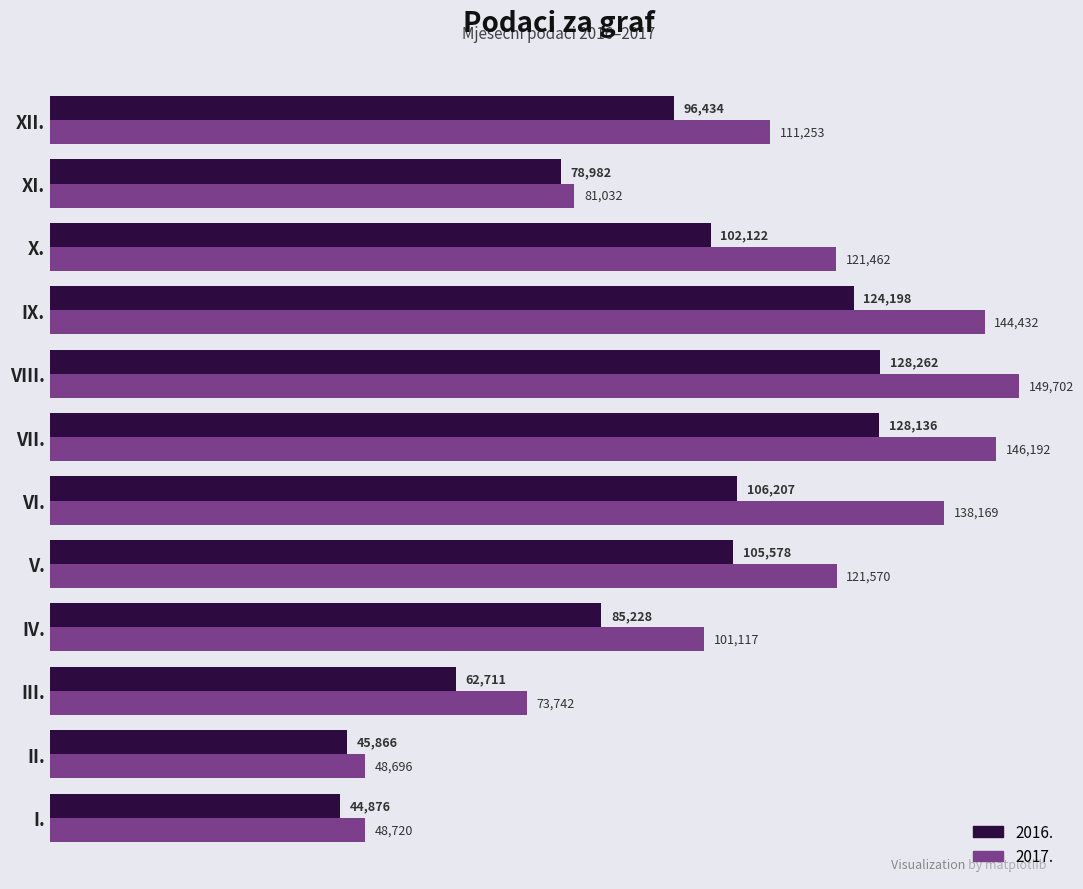

Between V. and IX., which series saw the biggest shift?

2017.